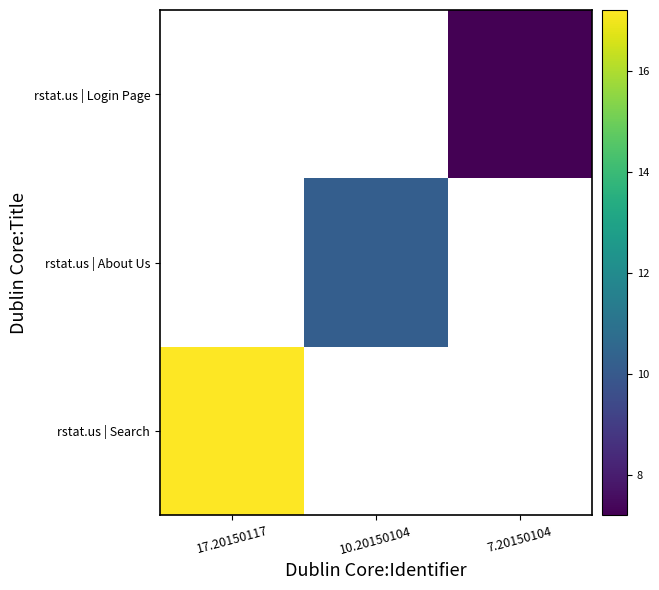

Where is rstat.us | Search nearest to the value 17?

17.20150117